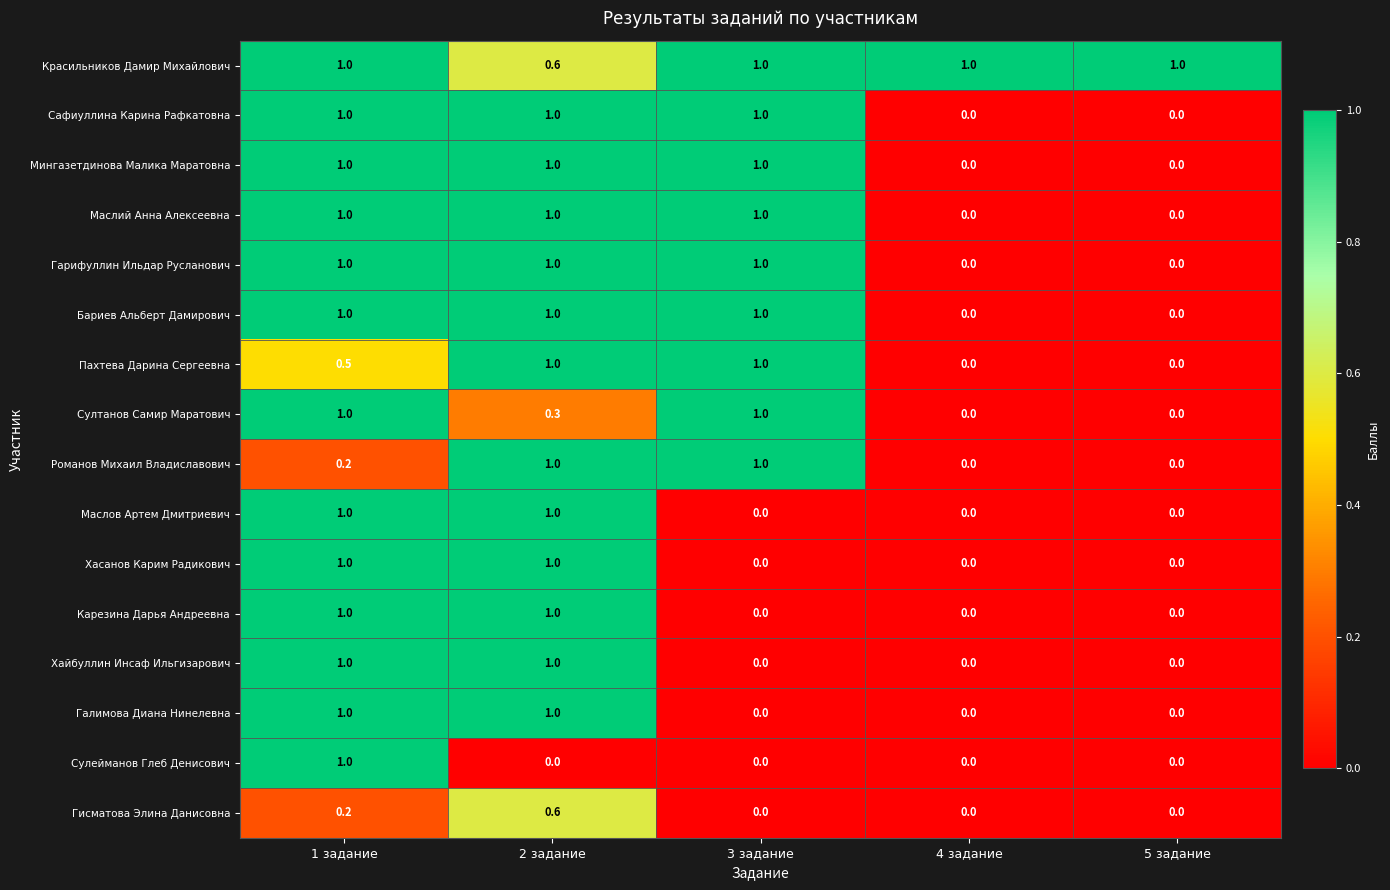

What is the spread (max minus min) of values at 4 задание?

1.0